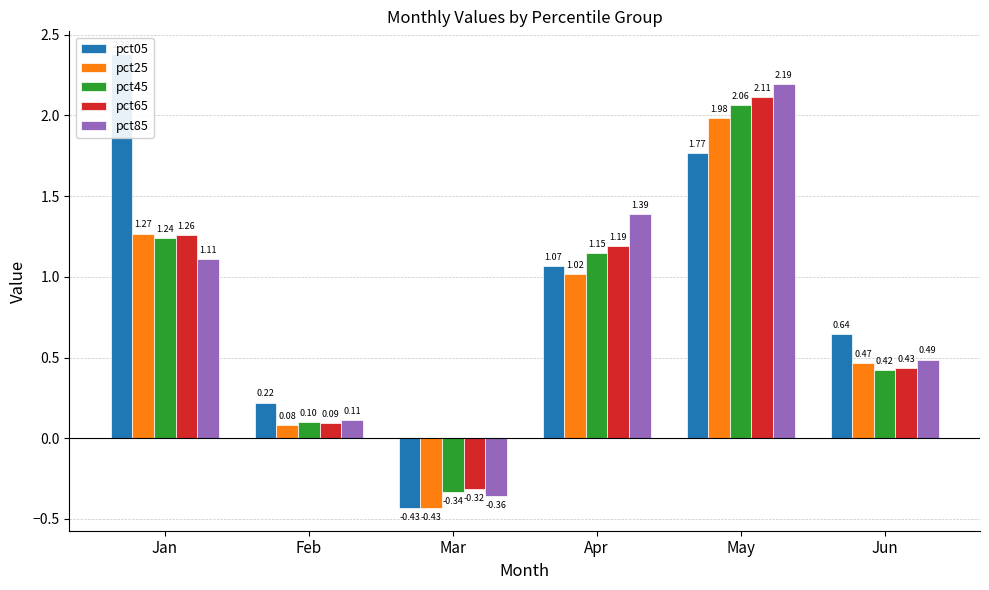

Count the number of data series in this chart.

5